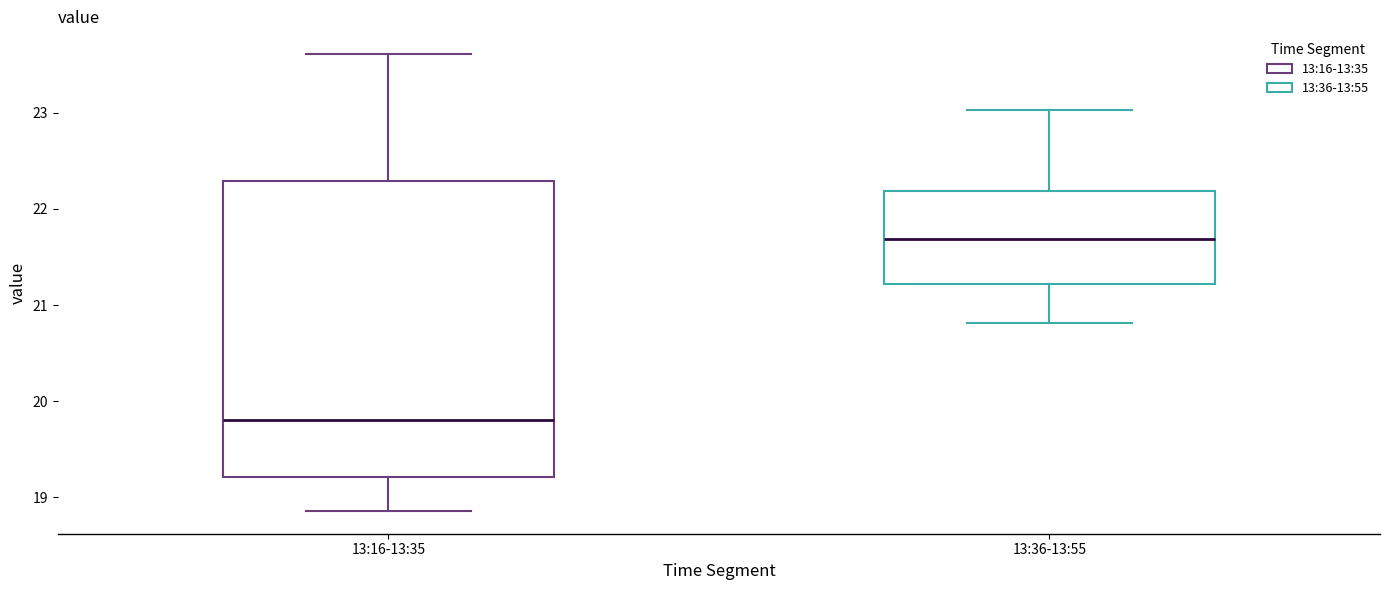

Reading left to right, transcribe this box plot: for each box, give where its median line is, the range the box spans, and where its two whiskers end, as read against the y-axis. The values are not printed on the chart, so give them approximately, as read against the axis.

13:16-13:35: median 19.8, box 19.2 to 22.3, whiskers 18.9 to 23.6
13:36-13:55: median 21.7, box 21.2 to 22.2, whiskers 20.8 to 23.0